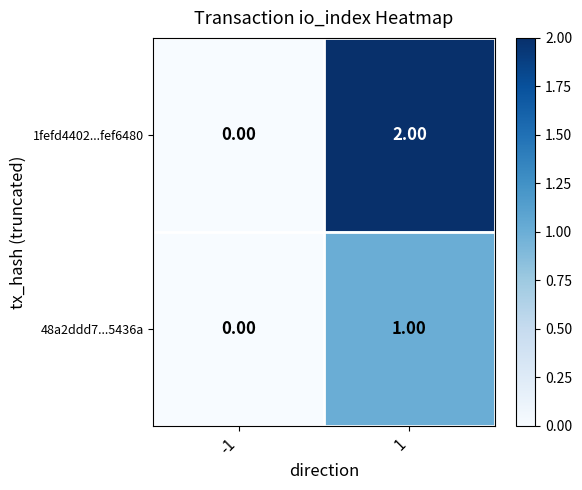

Rank the series by their maximum value, from lowest to highest.

48a2ddd7...5436a, 1fefd4402...fef6480